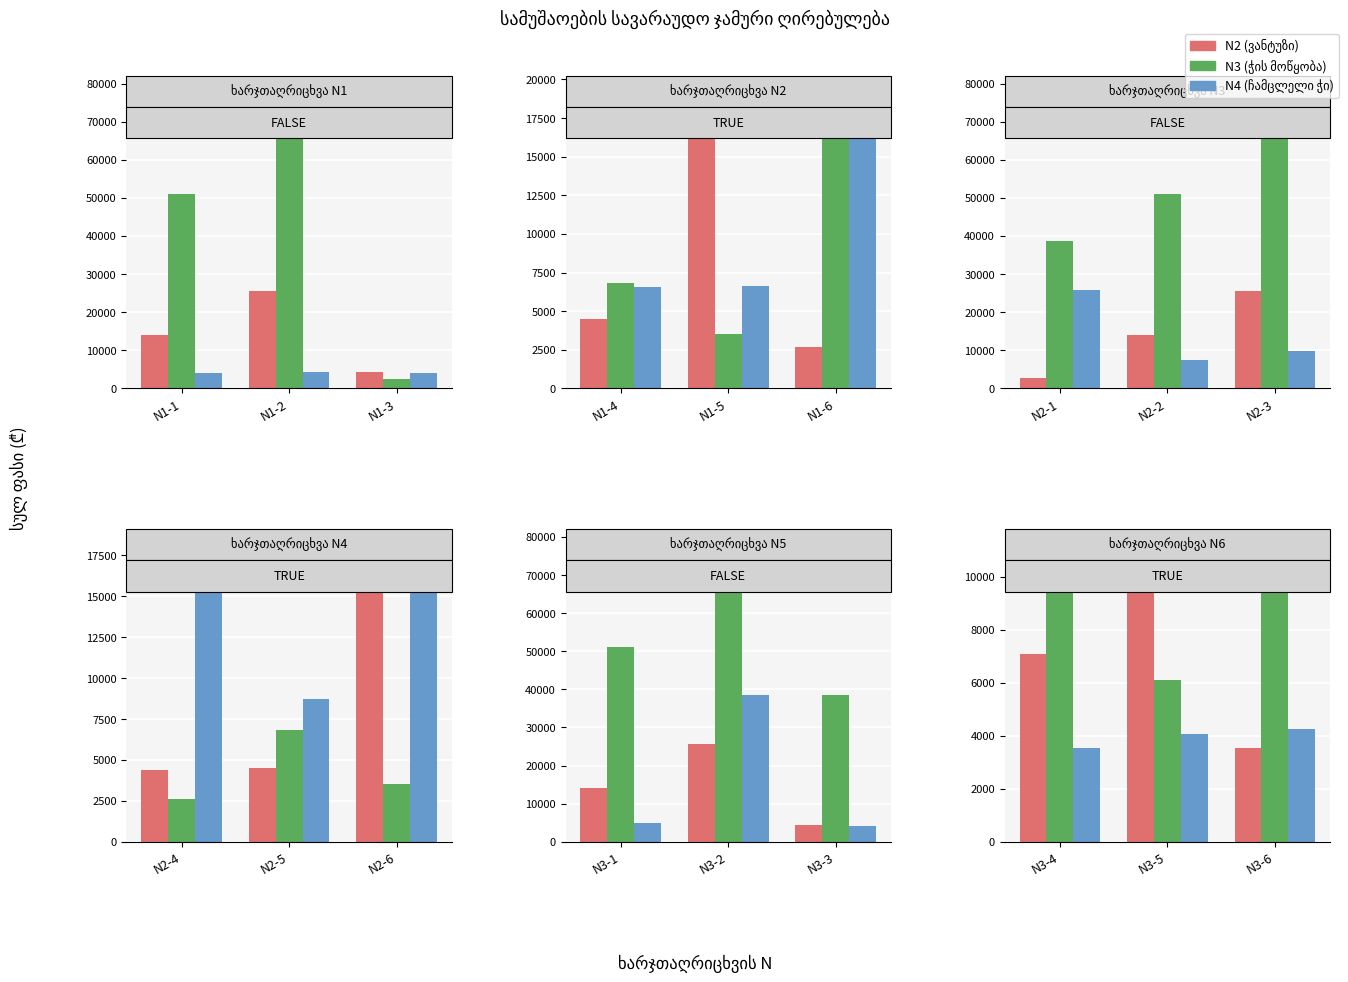

How many bars are there in each group?

3